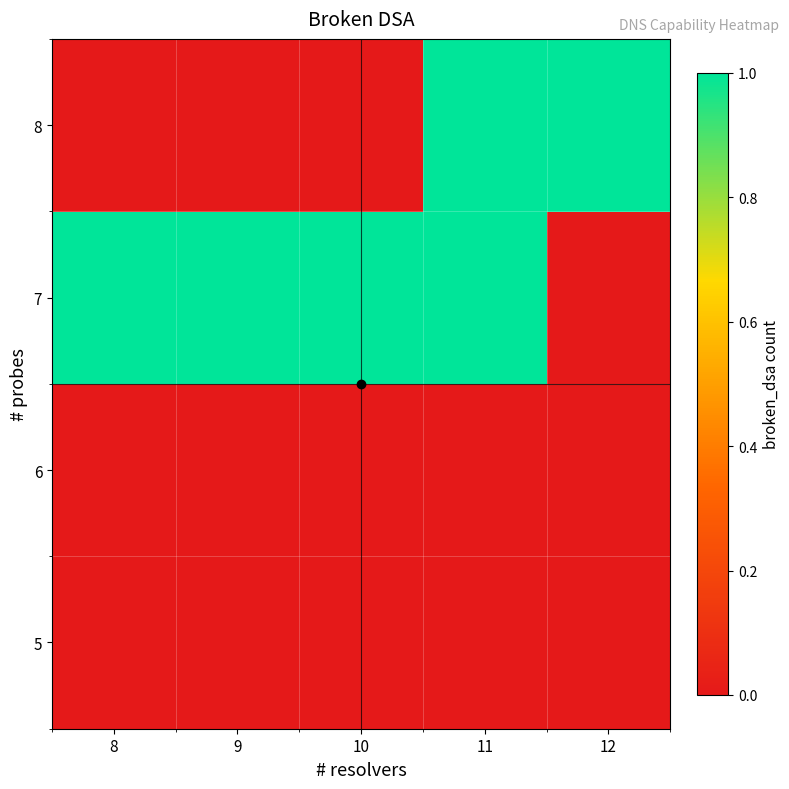

Rank the series by their maximum value, from highest to lowest.

7, 8, 5, 6